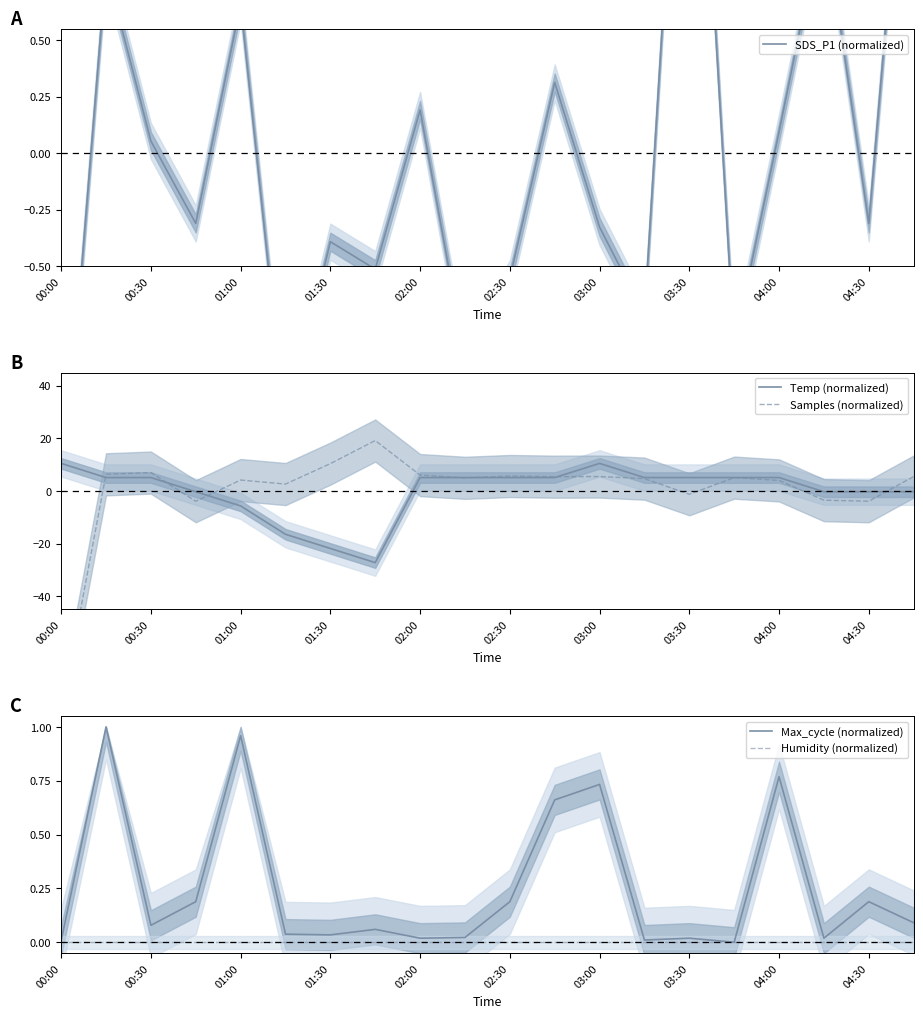

The value of Max_cycle (normalized) at 17 is 0.0. True or false?

True